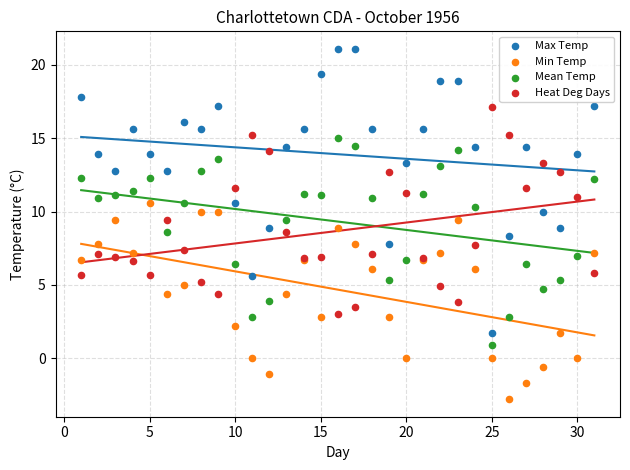

What are all the series names shown in the legend?

Max Temp, Min Temp, Mean Temp, Heat Deg Days